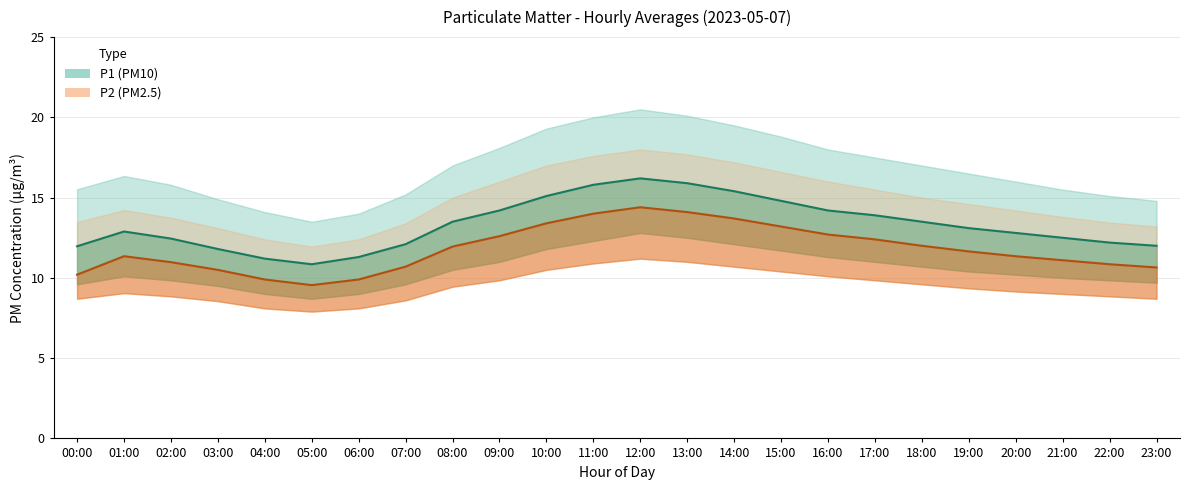

Reading left to right, list all the values displayed in this chart.

P1 (PM10) mean: 12.0	12.9	12.4	11.8	11.2	10.8	11.3	12.1	13.5	14.2	15.1	15.8	16.2	15.9	15.4	14.8	14.2	13.9	13.5	13.1	12.8	12.5	12.2	12.0
P2 (PM2.5) mean: 10.2	11.3	11.0	10.5	9.9	9.6	9.9	10.7	11.9	12.6	13.4	14.0	14.4	14.1	13.7	13.2	12.7	12.4	12.0	11.7	11.3	11.1	10.8	10.7